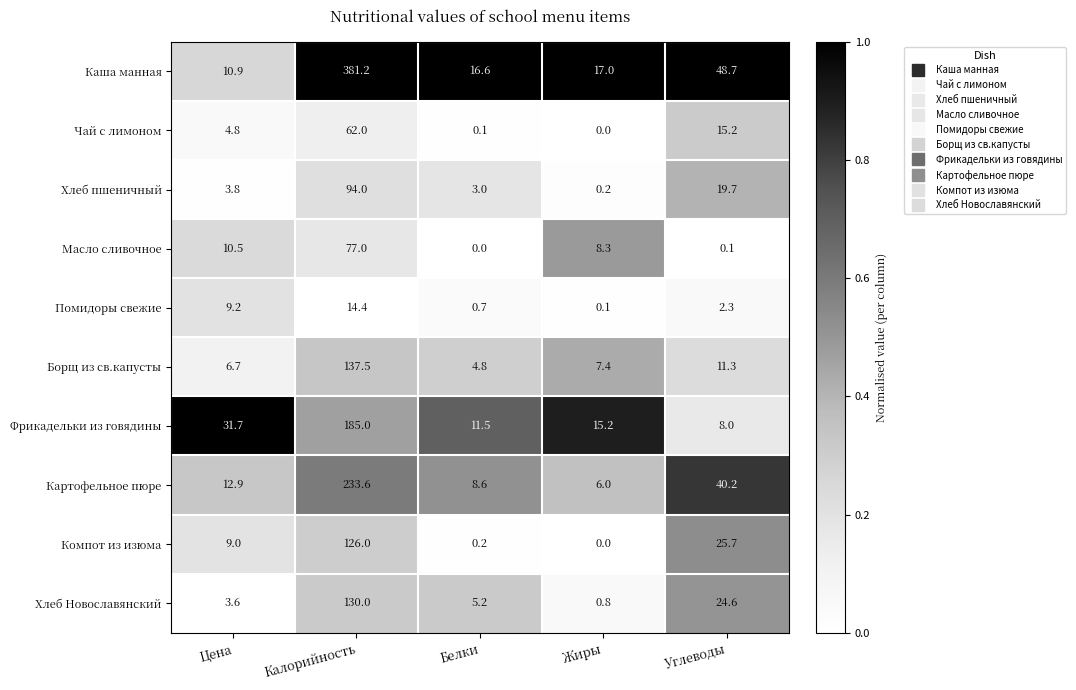

At which label does Хлеб пшеничный reach its peak?

Калорийность